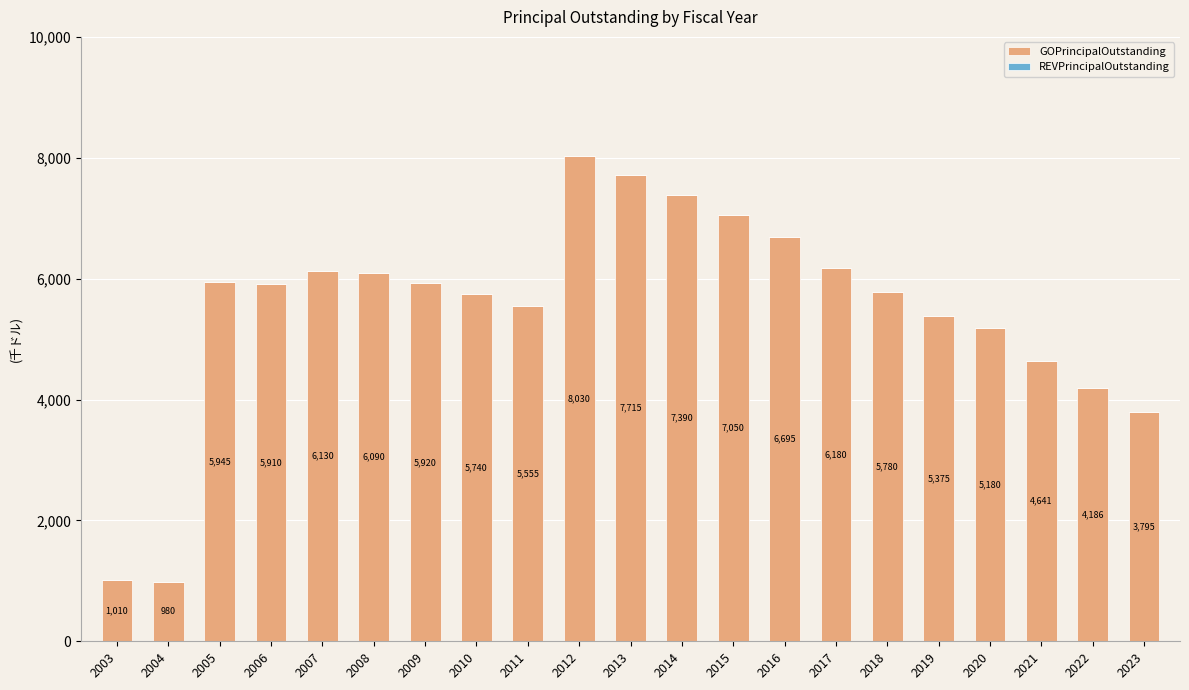

Are the bars horizontal?

No